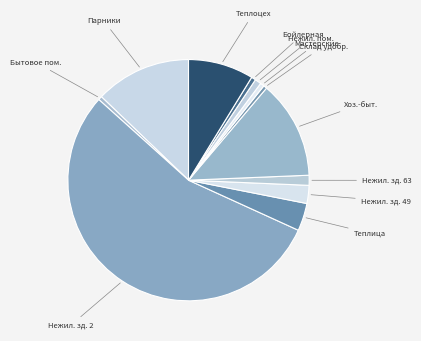

How many slices are in this pie chart?

12